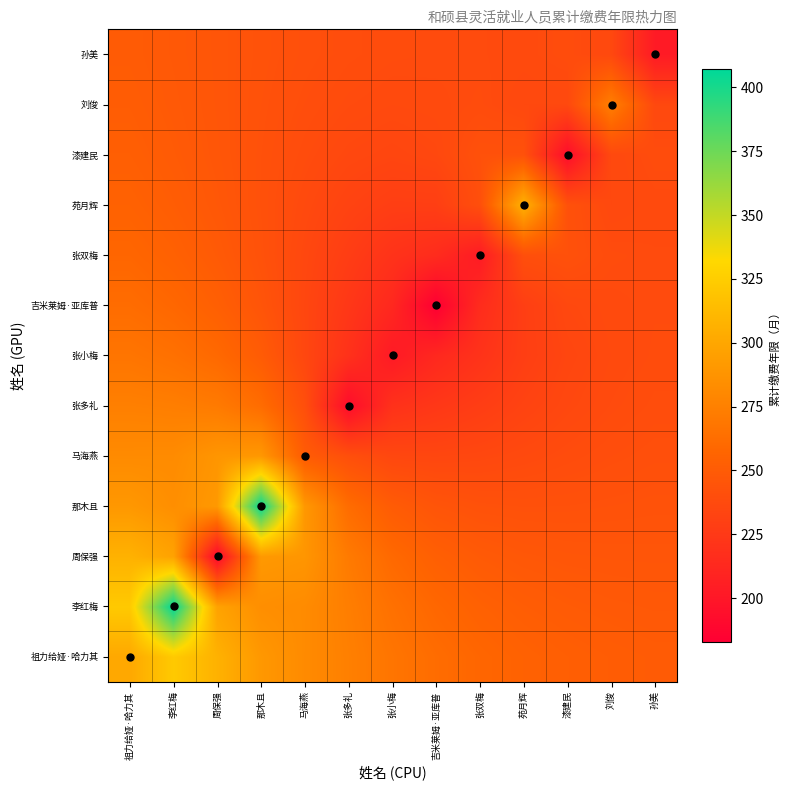

At 刘俊, list the series in order from smallest to largest.

孙美, 苑月辉, 漆建民, 张小梅, 吉米莱姆·亚库普, 张多礼, 张双梅, 马海燕, 那木且, 周保强, 李红梅, 祖力给娅·哈力其, 刘俊